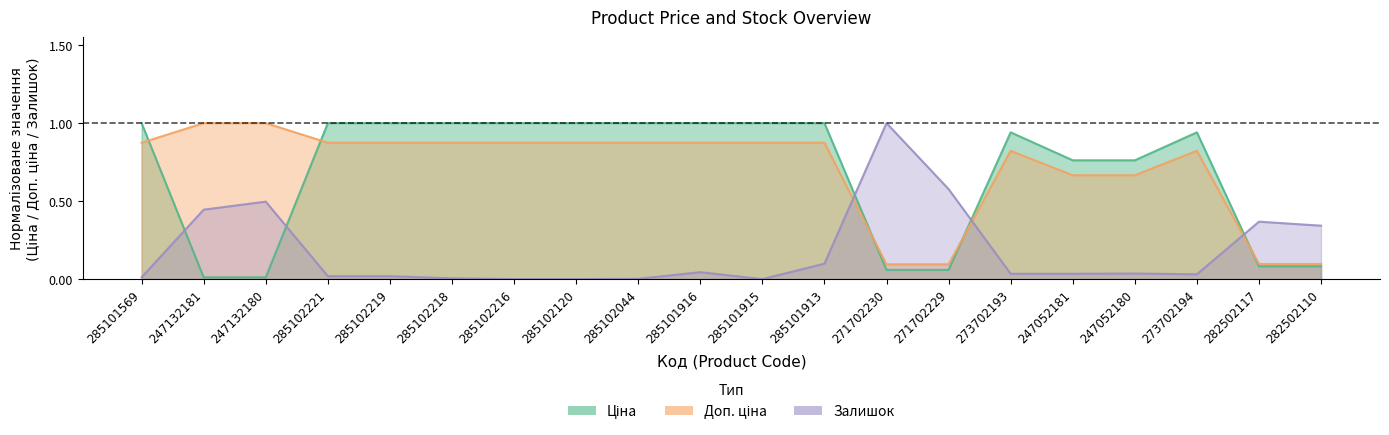

Which series has the widest spread of values?

Залишок